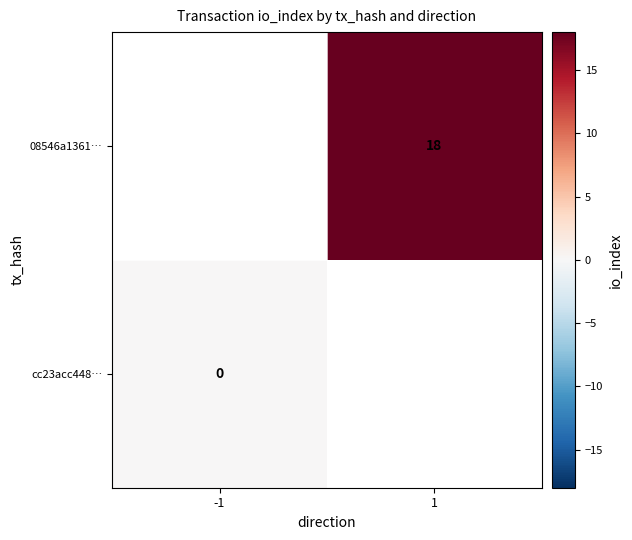

The 08546a1361… series shows 10.7 at 1. True or false?

False